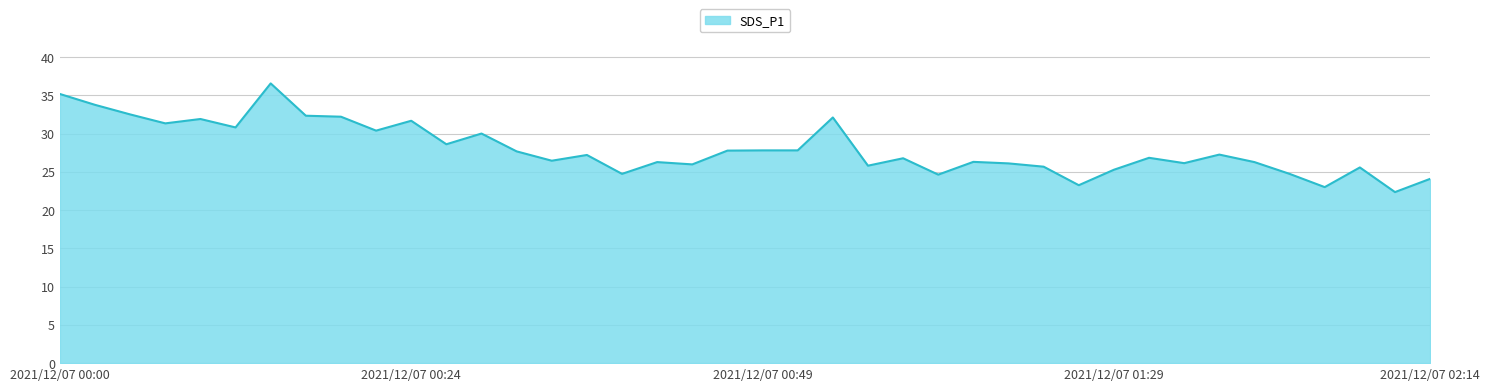

What is the smallest value displayed?

22.4